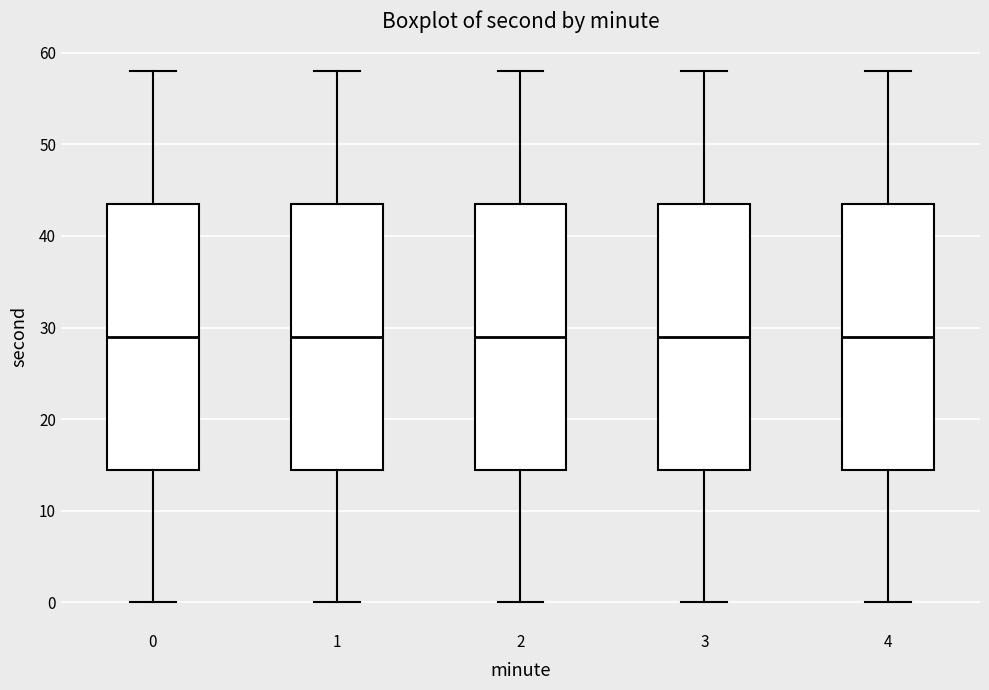

Where does the lower whisker of the box at x = 1 end on the y-axis? The values are not printed on the chart, so give them approximately, as read against the axis.

0